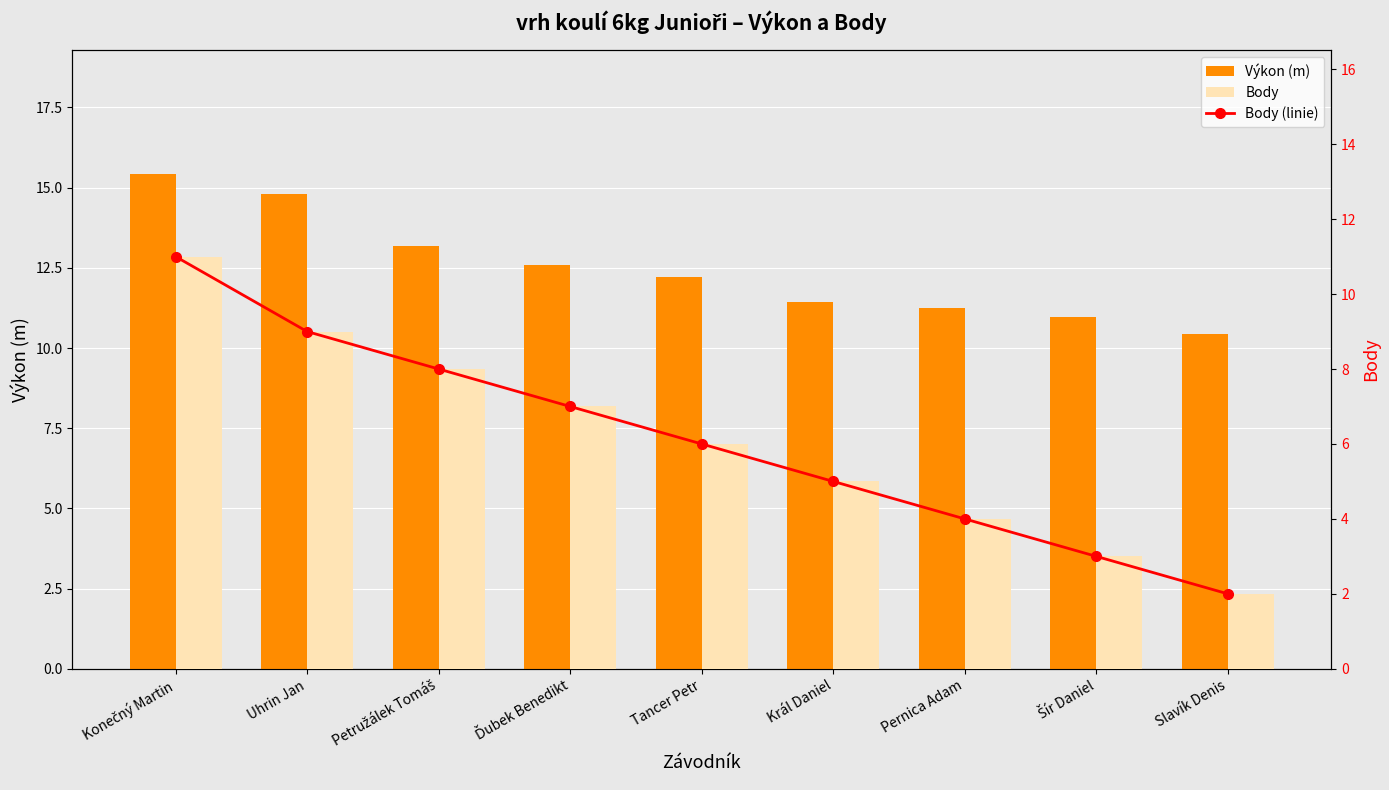

Which series has the widest spread of values?

Body (linie)